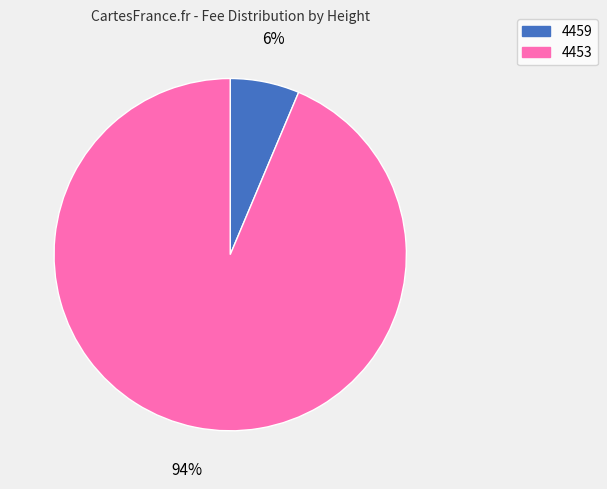

To the nearest percent, what is the combined percentage of 4459 and 4453?

100%